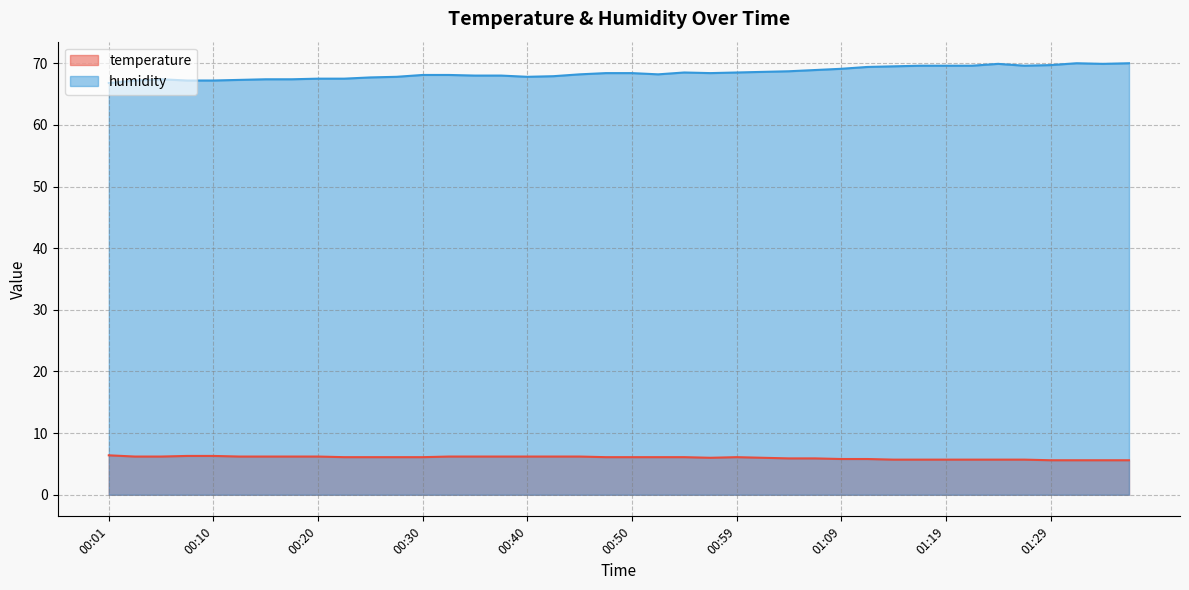

At which label does temperature reach its minimum?

01:29